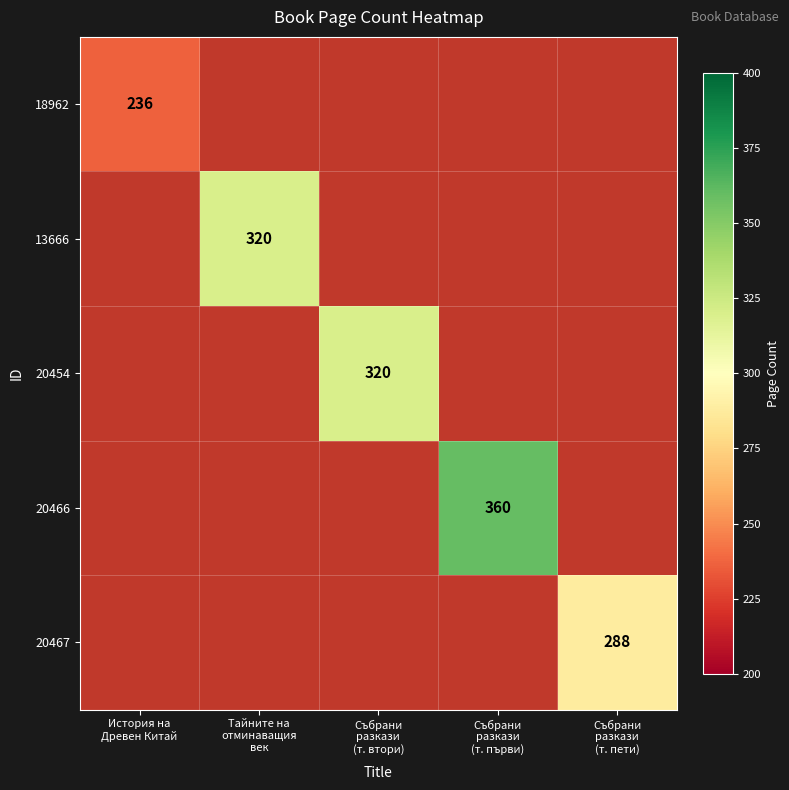

How many data points does each series have?

5